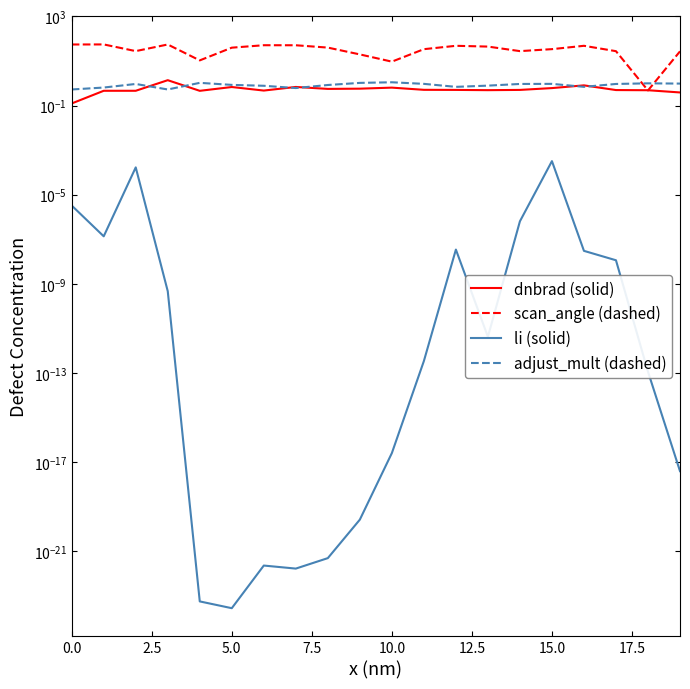

The value of scan_angle (dashed) at 15.0 is 21.4. True or false?

False